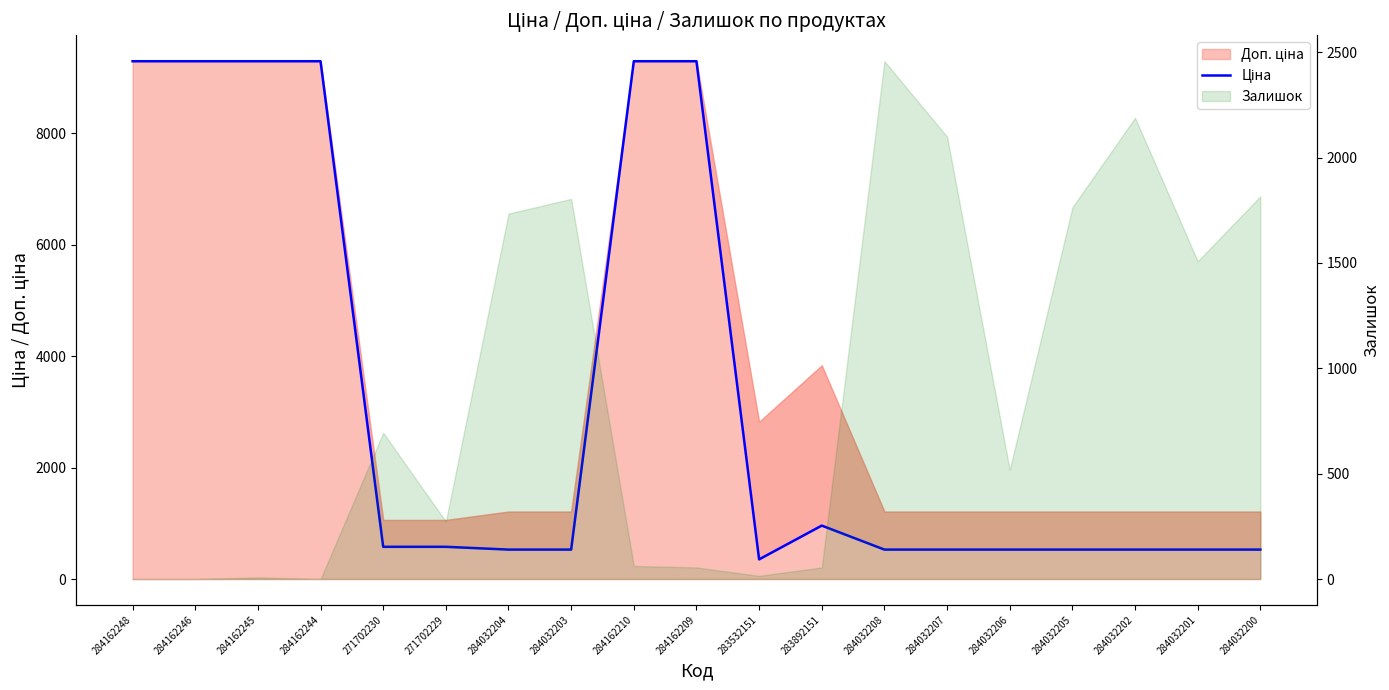

Approximately how many times larger is the value at 283892151 compared to 284032201?

1.8